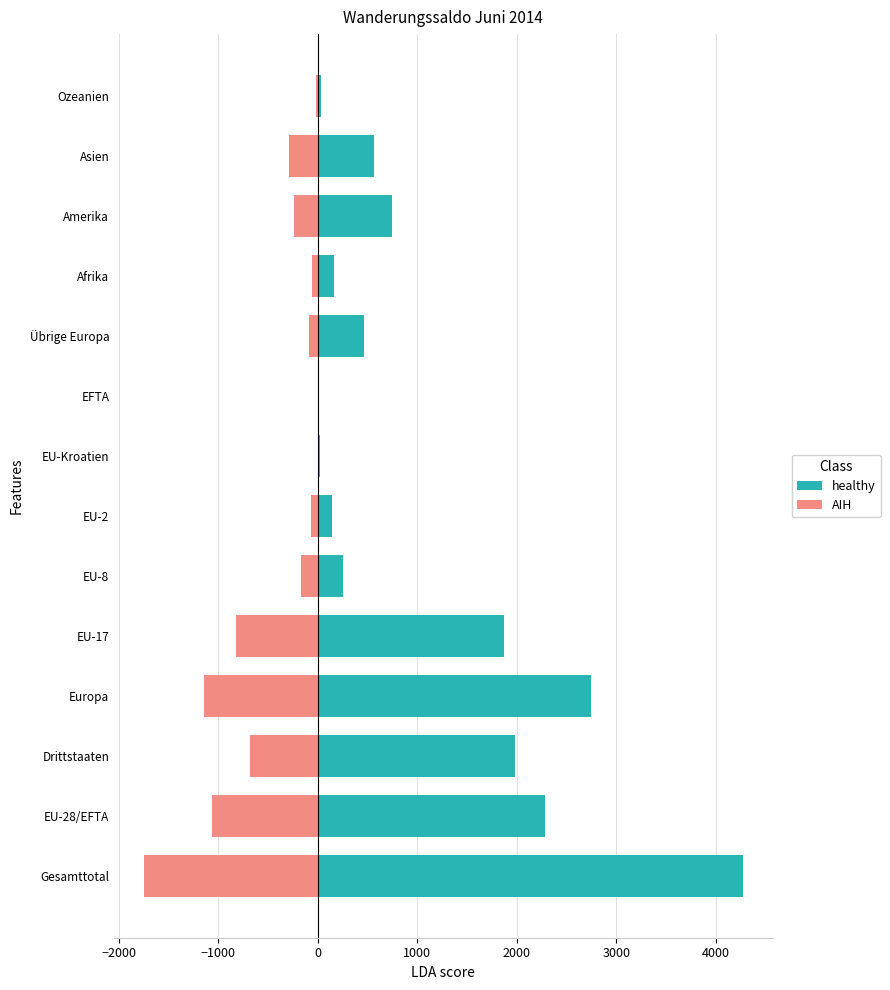

Is the value of AIH at Asien greater than the value of healthy at Europa?

No